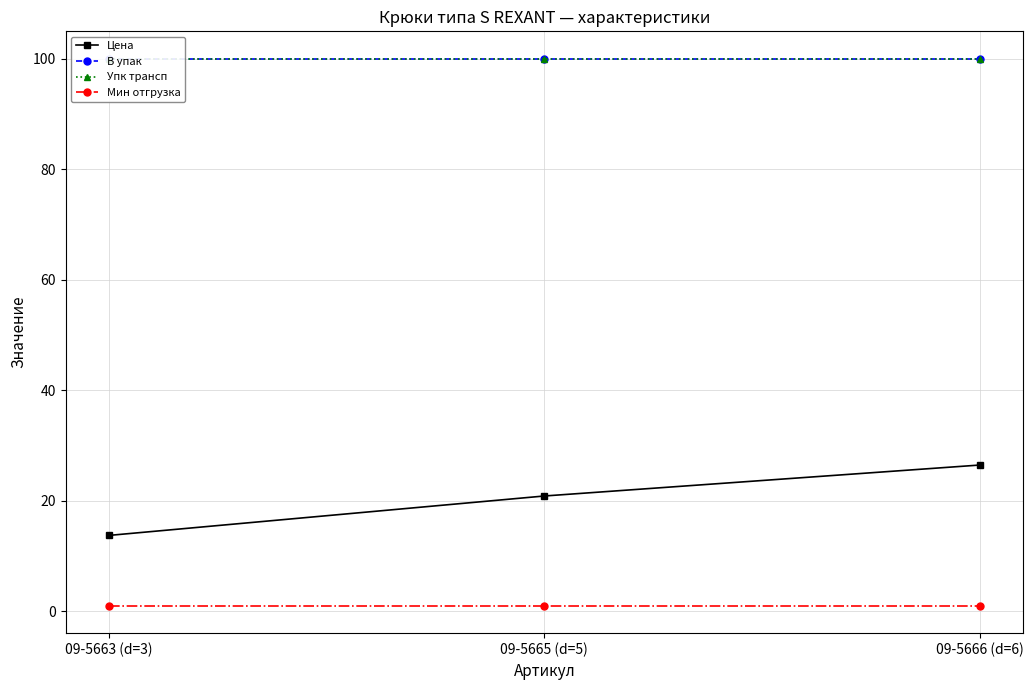

What is the difference between the maximum and minimum values in the Цена series?

12.7